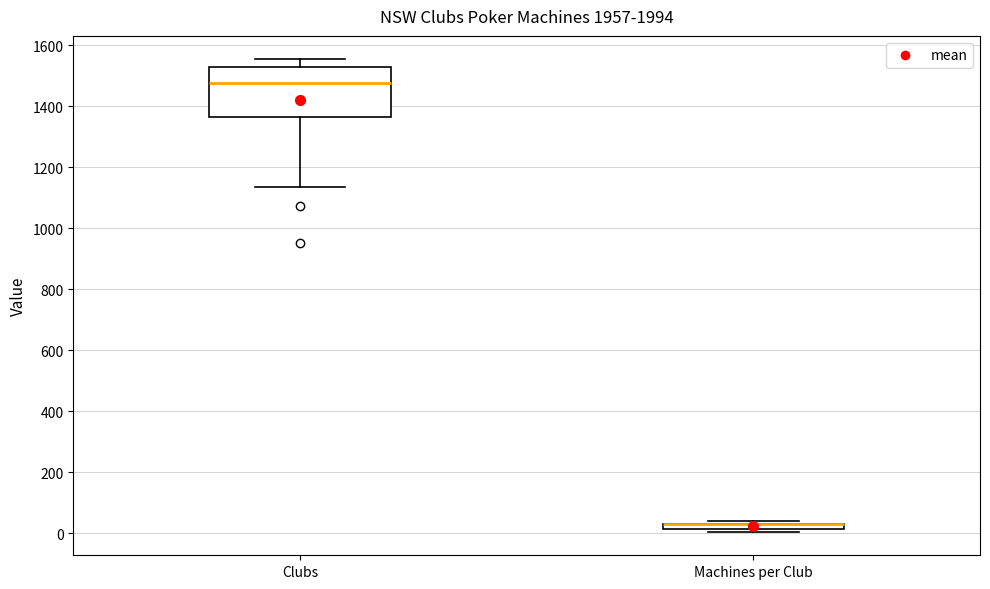

Which box is the tallest, from its lower edge to its upper edge?

Clubs